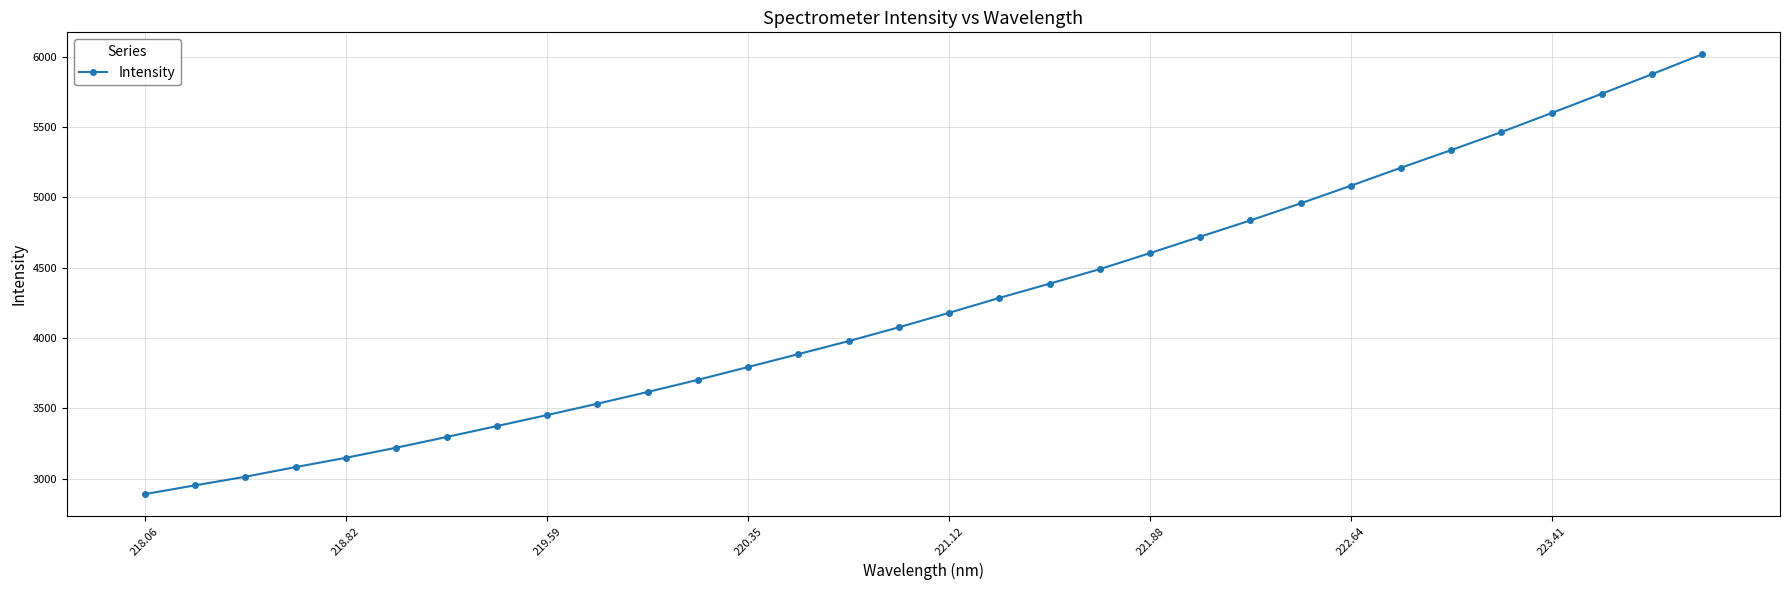

What is the minimum value shown in the chart?

2889.4